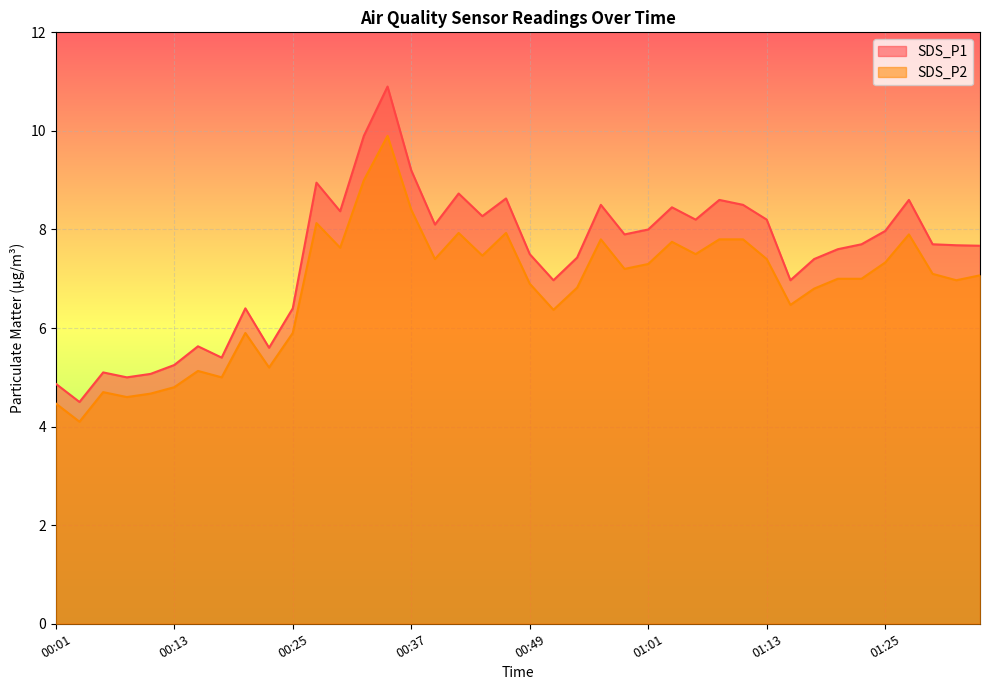

What are all the series names shown in the legend?

SDS_P1, SDS_P2